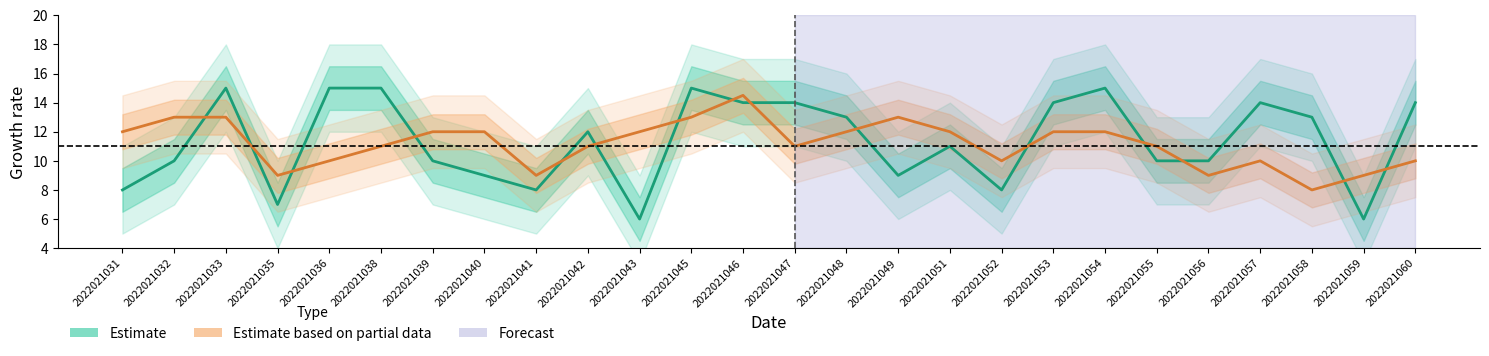

True or false: Estimate based on partial data and Estimate intersect in this chart.

True